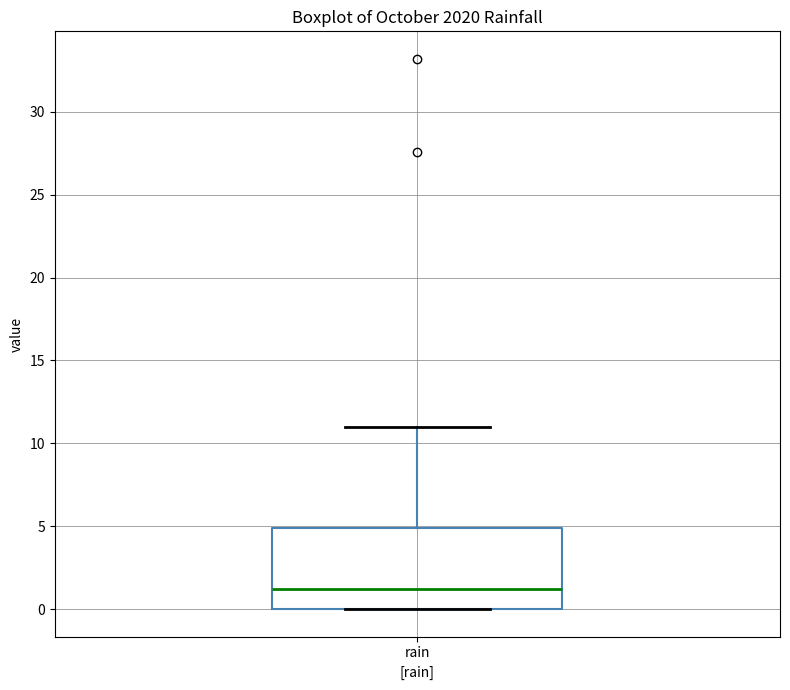

Where is the upper edge of the box for rain on the y-axis? The values are not printed on the chart, so give them approximately, as read against the axis.

5